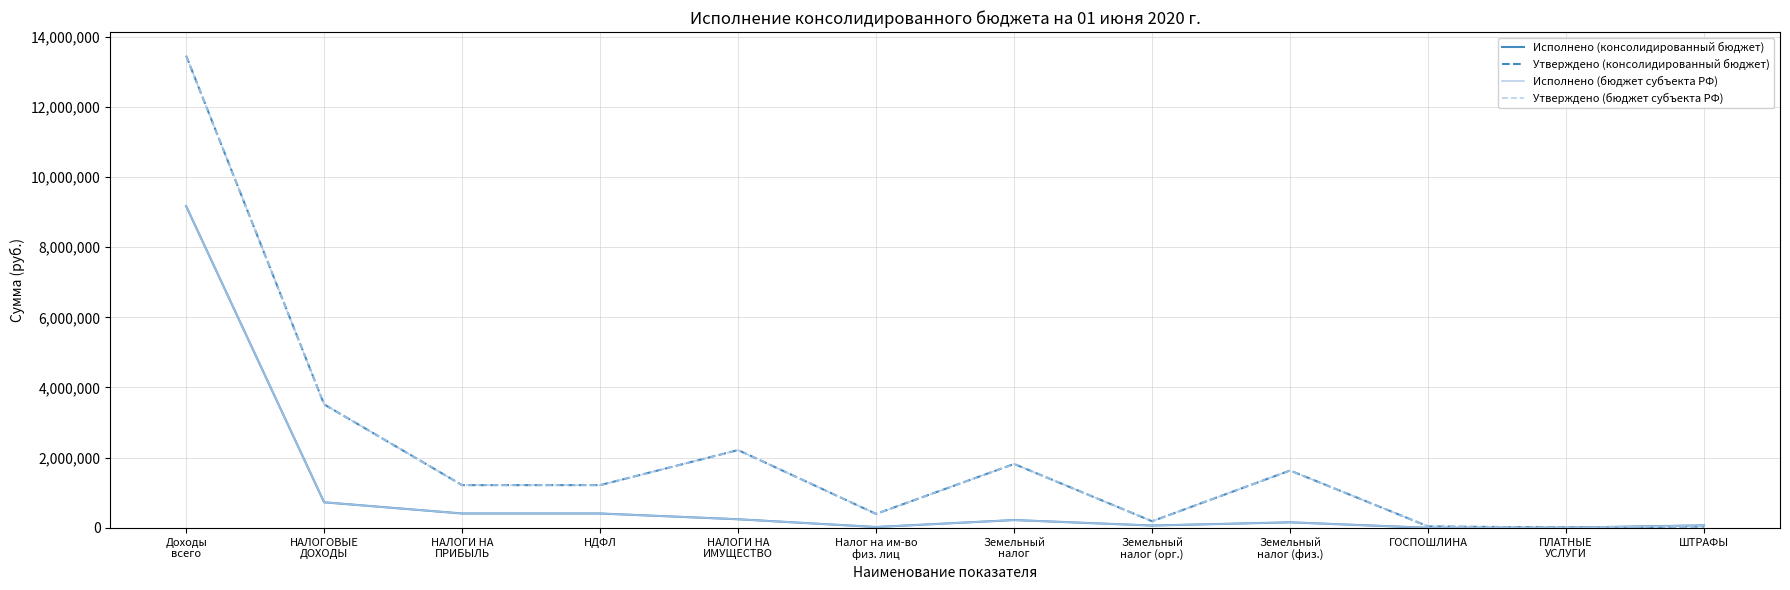

Does the chart have visible grid lines?

Yes